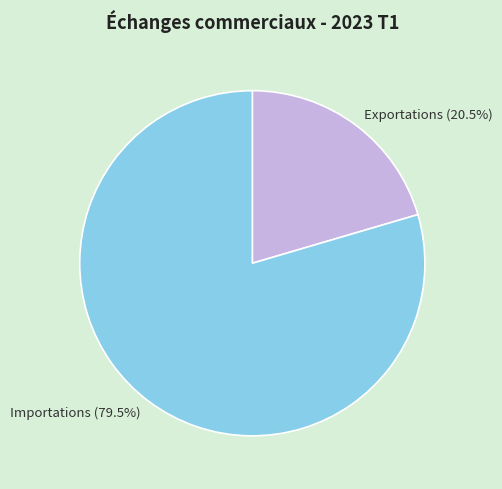

To the nearest percent, what is the difference between the largest and smallest slice percentages?

59%